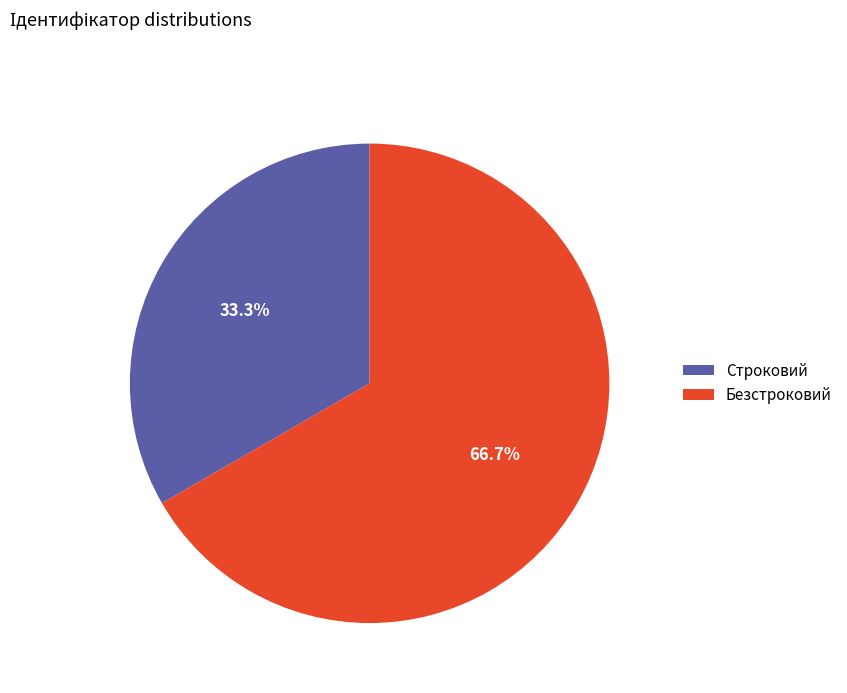

Count the number of slices in the pie.

2